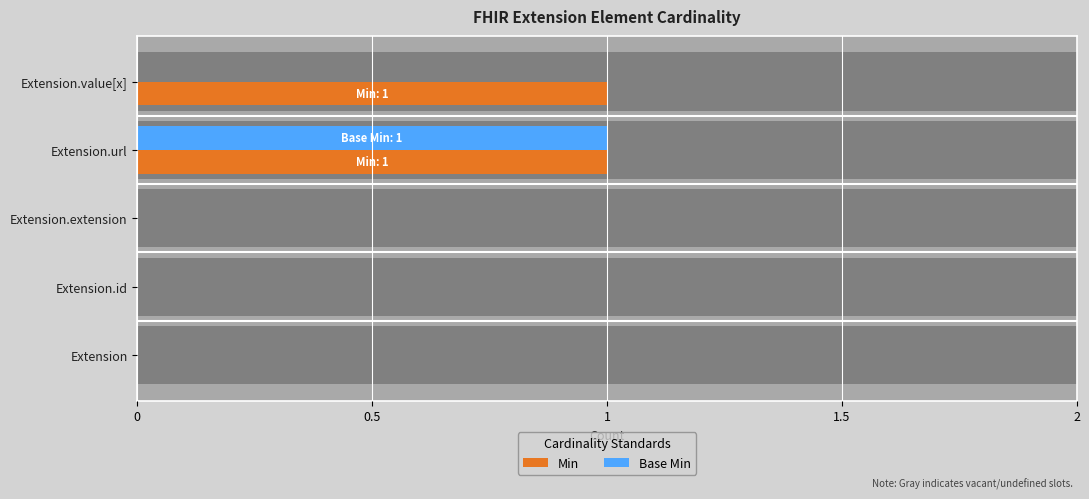

The Base Min series shows 0 at Extension.id. True or false?

True